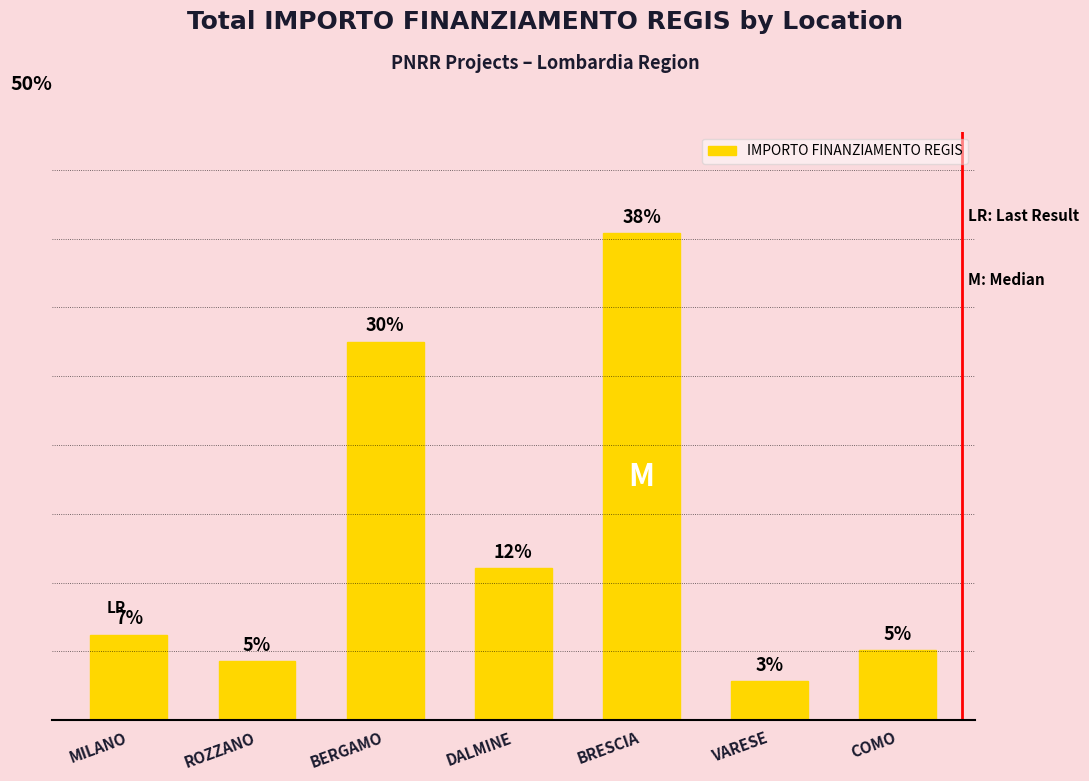

What is the maximum value shown in the chart?

38.3